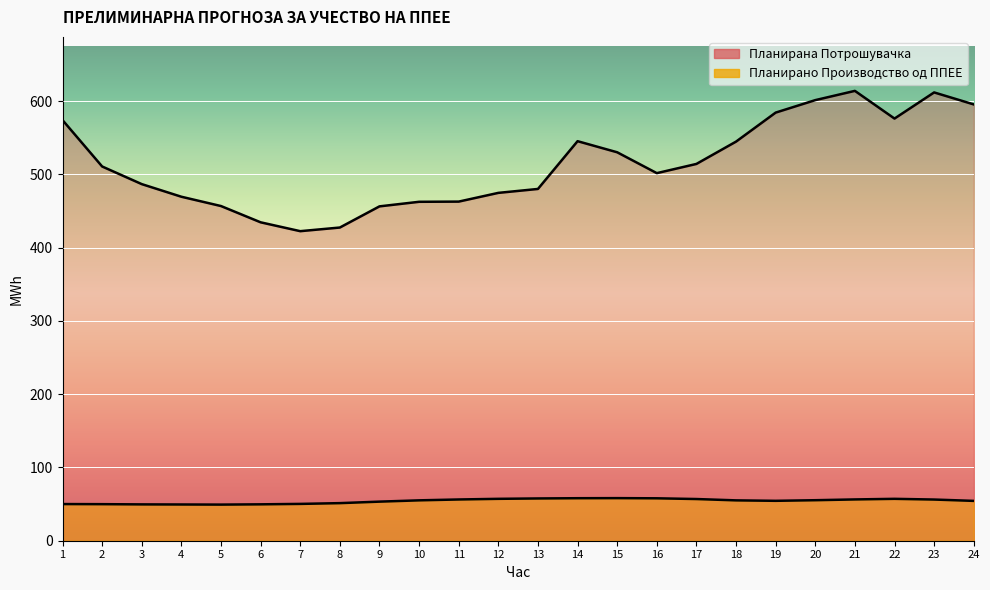

At 11, list the series in order from largest to smallest.

Планирана Потрошувачка, Планирано Производство од ППЕЕ